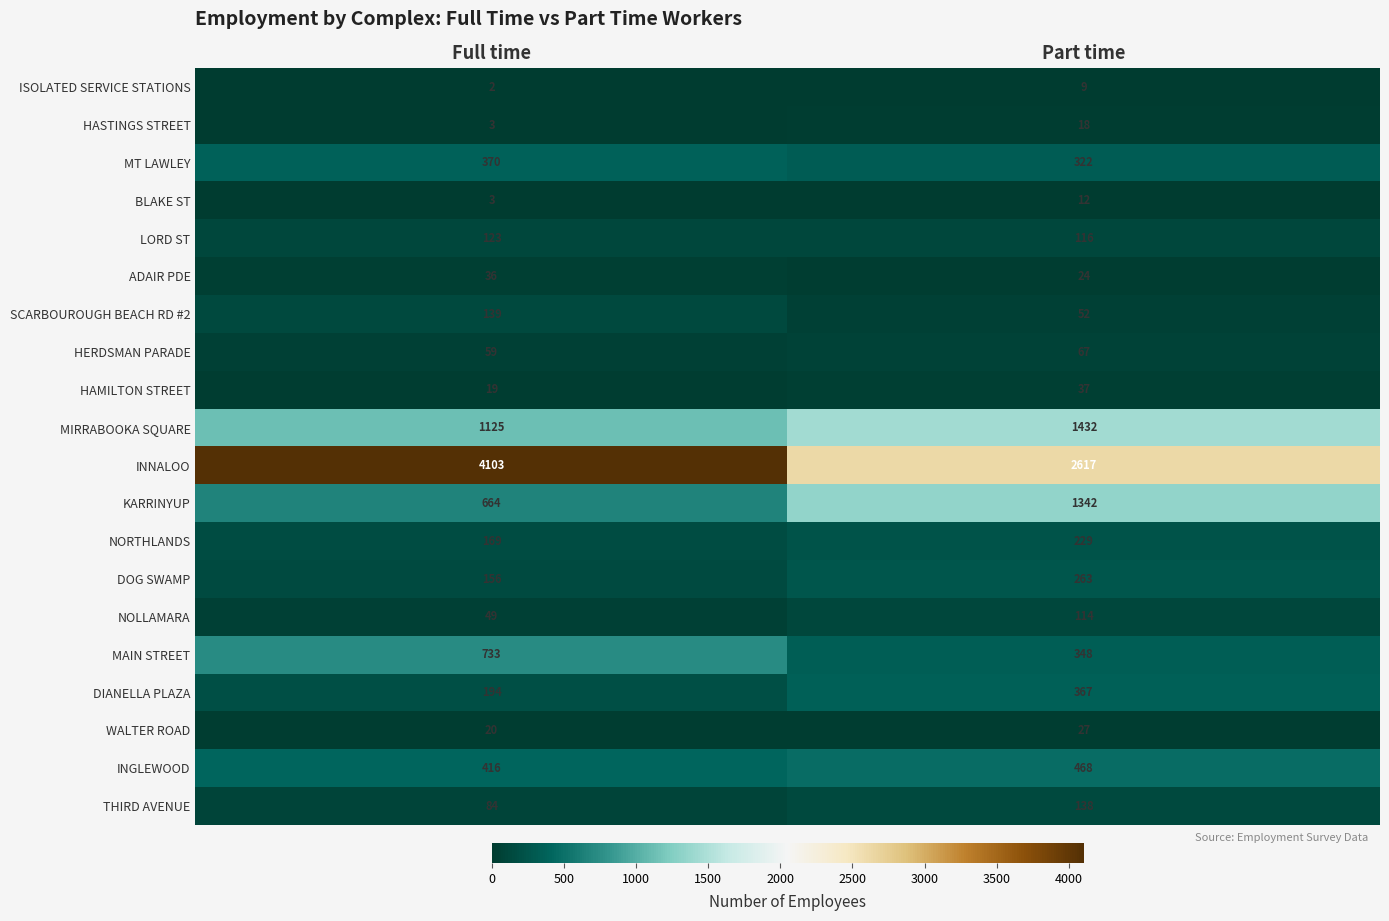

The DOG SWAMP series shows 205 at Full time. True or false?

False